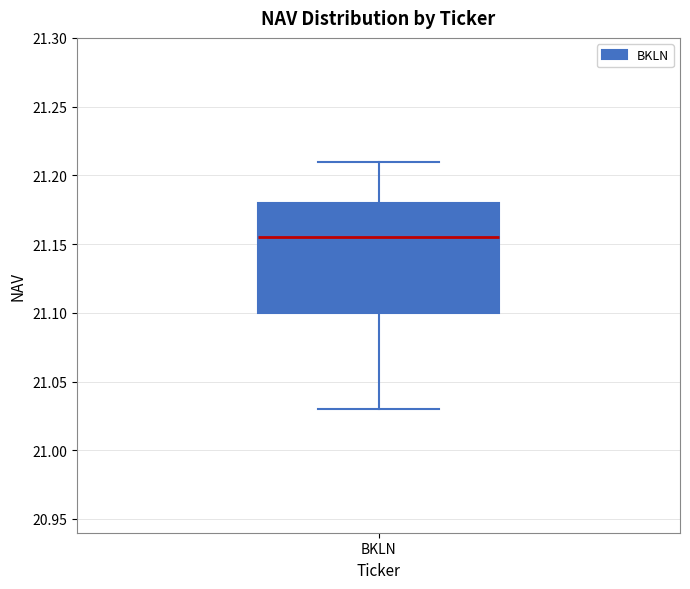

Read this box plot against the y-axis: the position of the median line, the range covered by the box, and the ends of both whiskers. The values are not printed on the chart, so give them approximately, as read against the axis.

median 21.155, box 21.100 to 21.180, whiskers 21.030 to 21.210